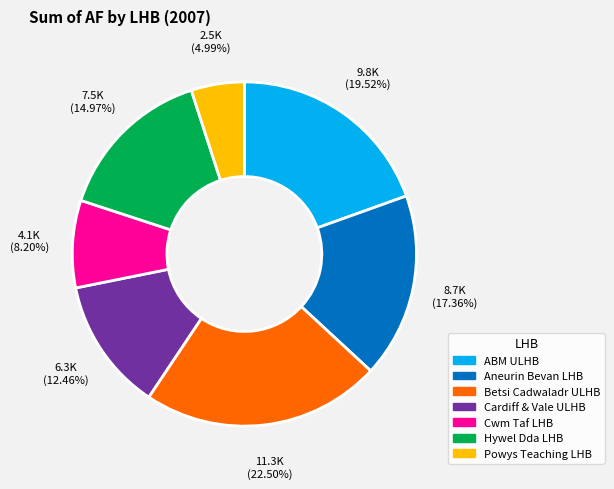

To the nearest percent, what is the average slice percentage?

14%